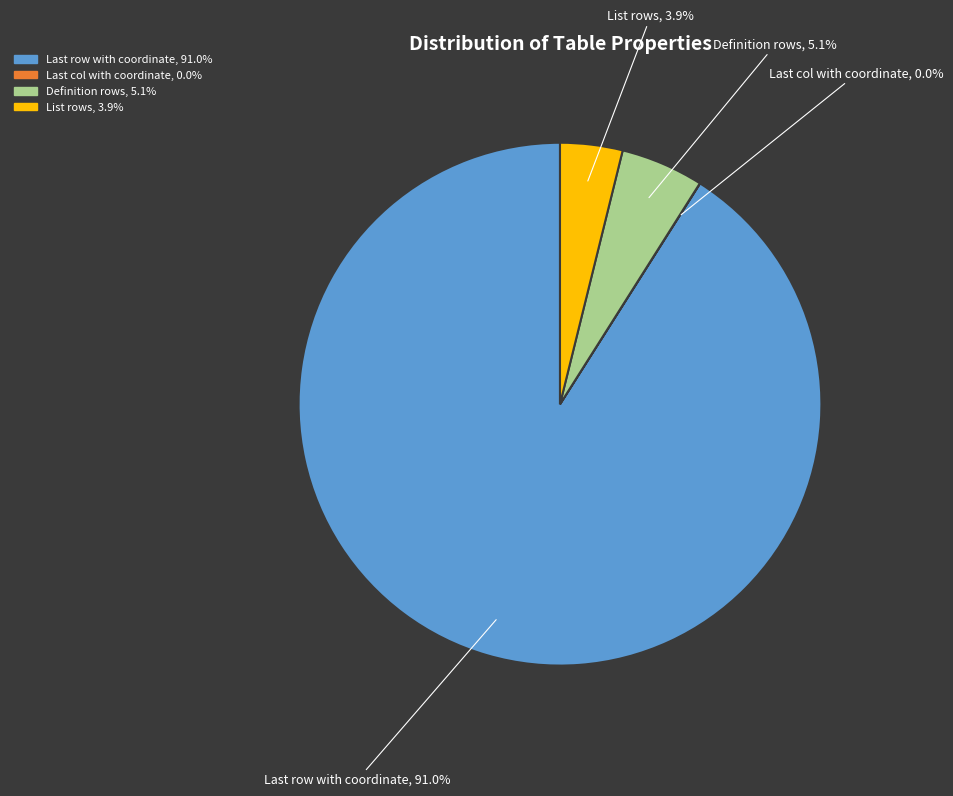

Which slice is the largest?

Last row with coordinate